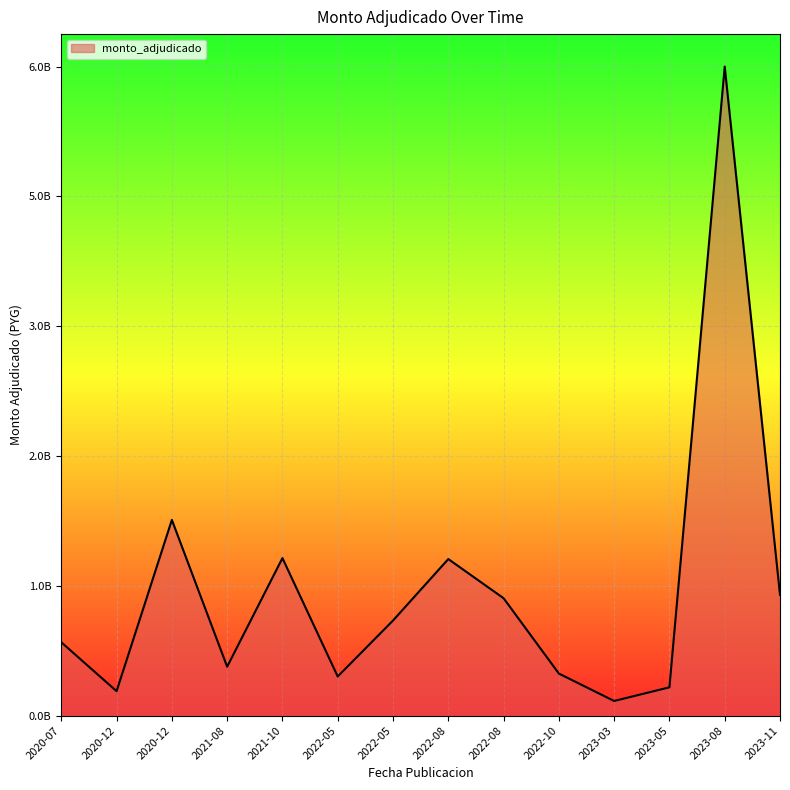

Does the chart display data point markers on the line(s)?

No